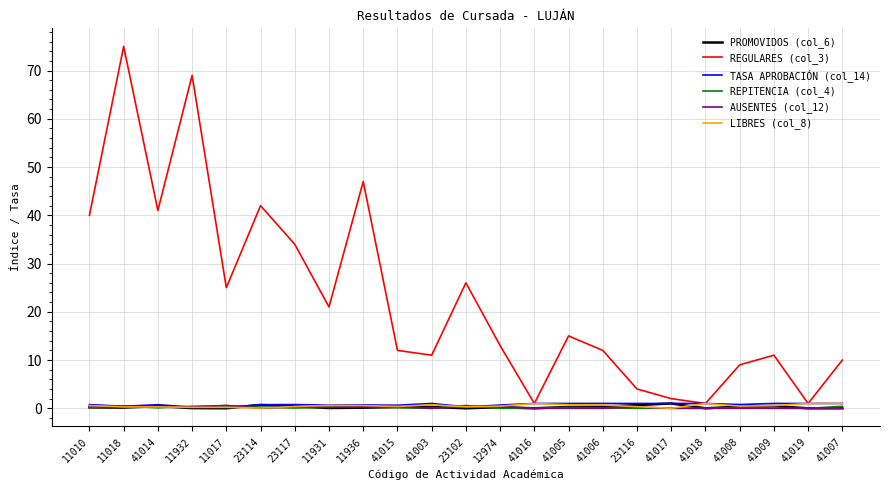

Which category has the highest value across all series?

11018